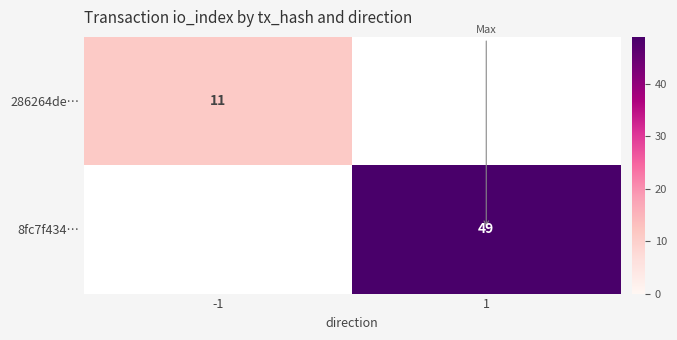

True or false: 286264de… has a value of 4 at -1.

False